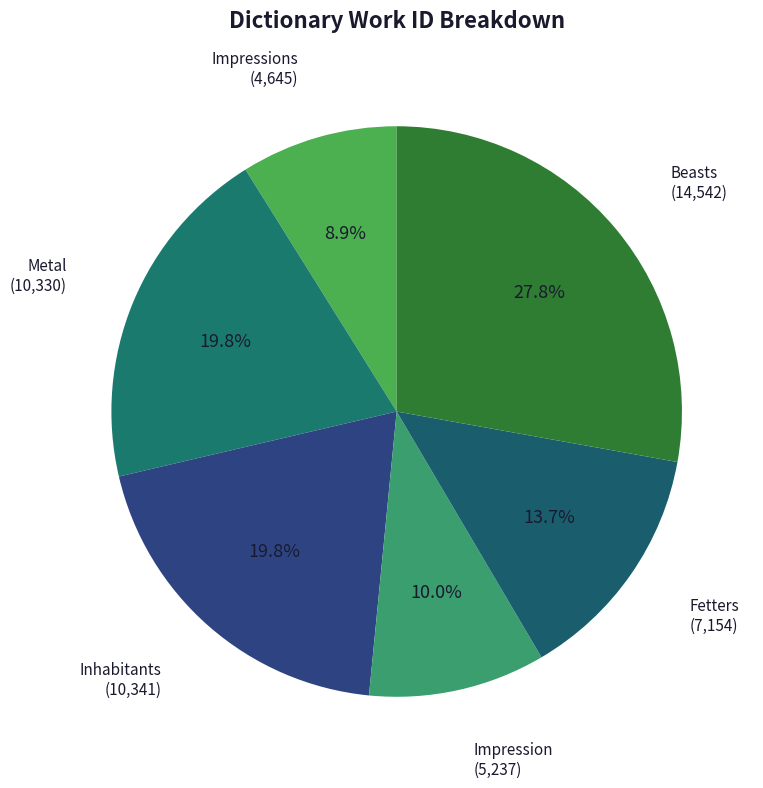

Which category has the smallest portion of the pie?

Impressions